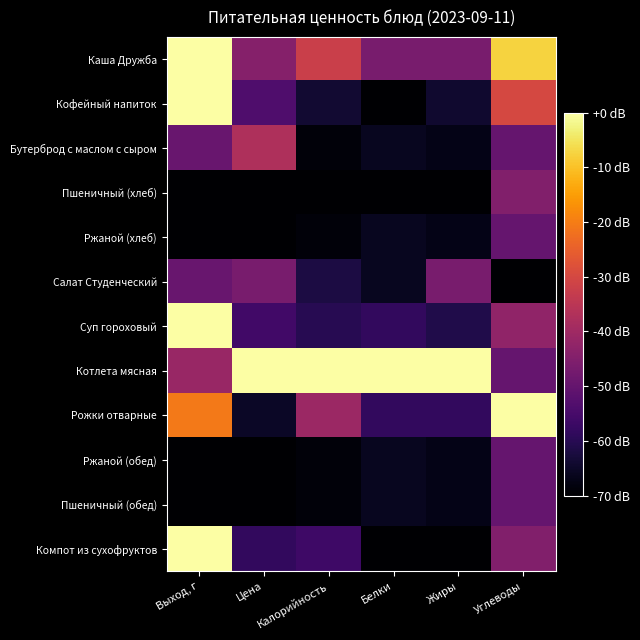

Rank the series by their maximum value, from lowest to highest.

Ржаной (хлеб), Ржаной (обед), Пшеничный (обед), Салат Студенческий, Пшеничный (хлеб), Бутерброд с маслом с сыром, Каша Дружба, Кофейный напиток, Суп гороховый, Котлета мясная, Рожки отварные, Компот из сухофруктов